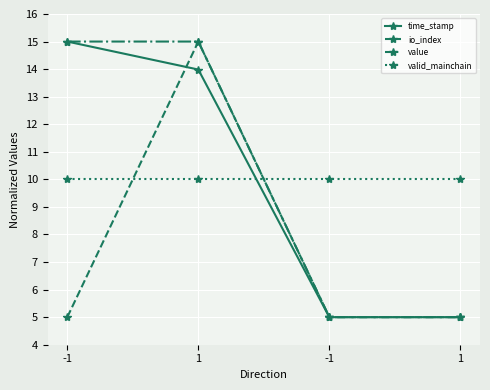

How many lines are shown in the chart?

4